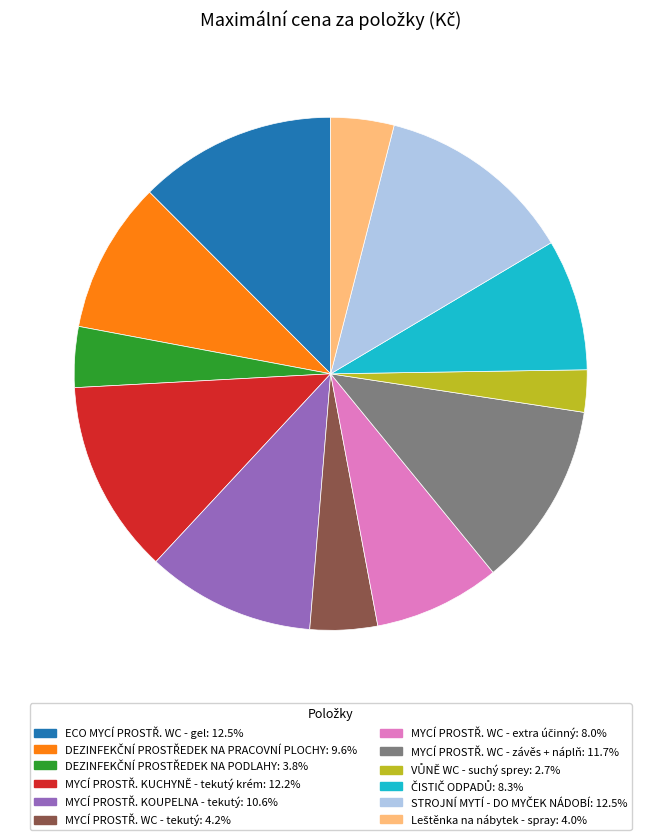

Does any single category account for the majority?

No